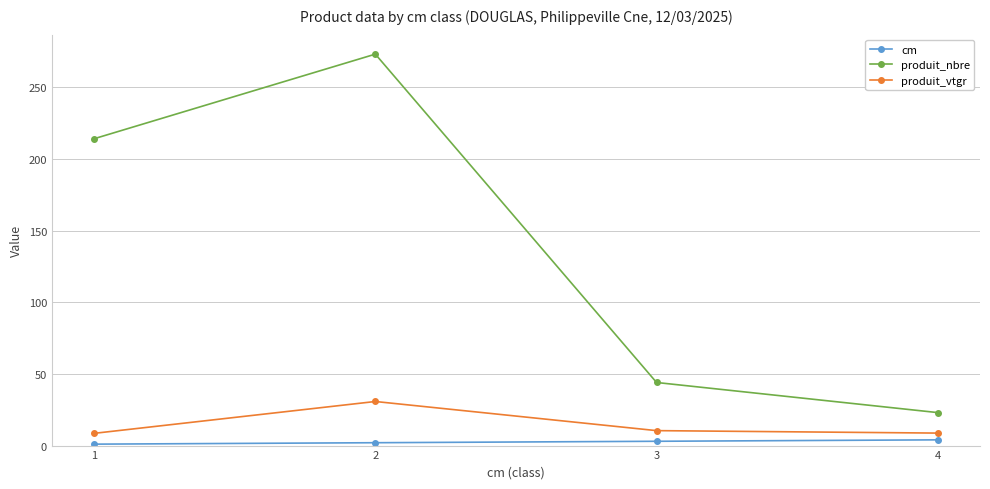

What is the difference between the produit_nbre values at 3 and 2?

229.0